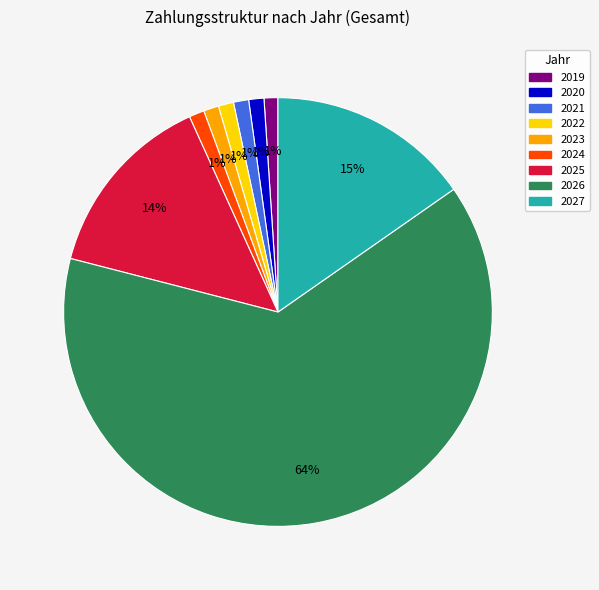

Combined, do 2020 and 2022 account for over 50%?

No